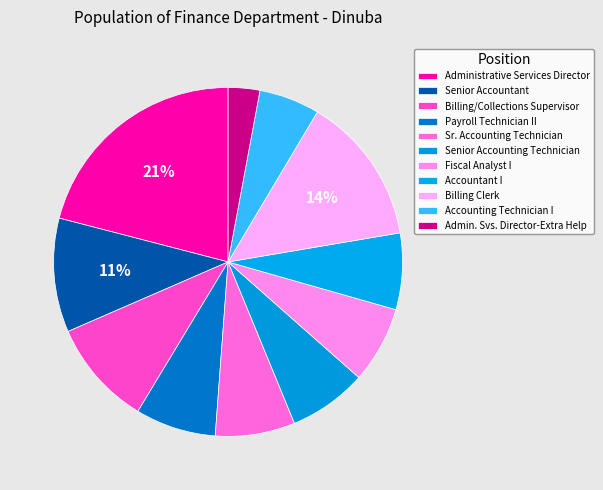

How many slices are in this pie chart?

11